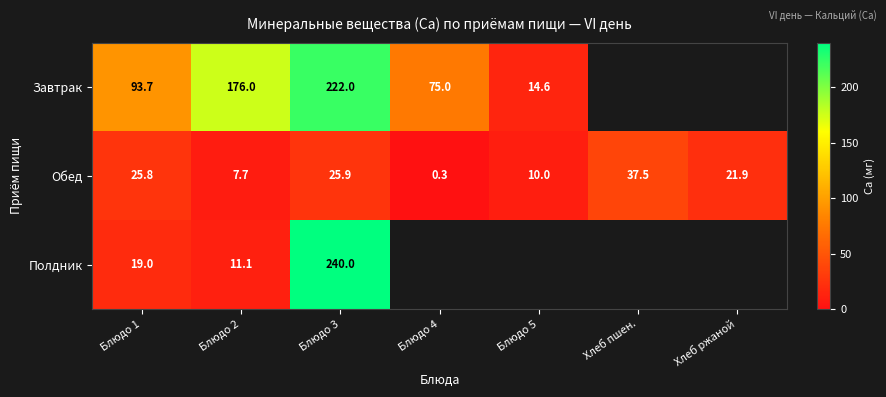

What is the sum of all Обед values?

129.1